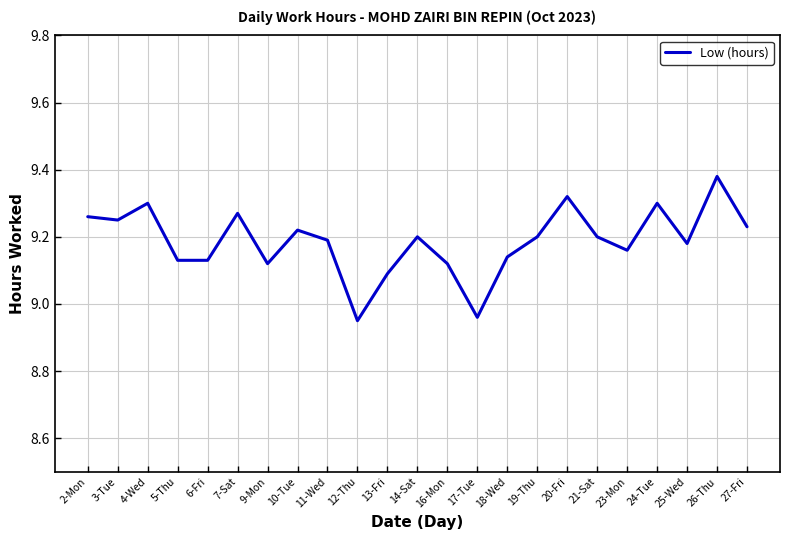

What position from the left is 4-Wed?

3